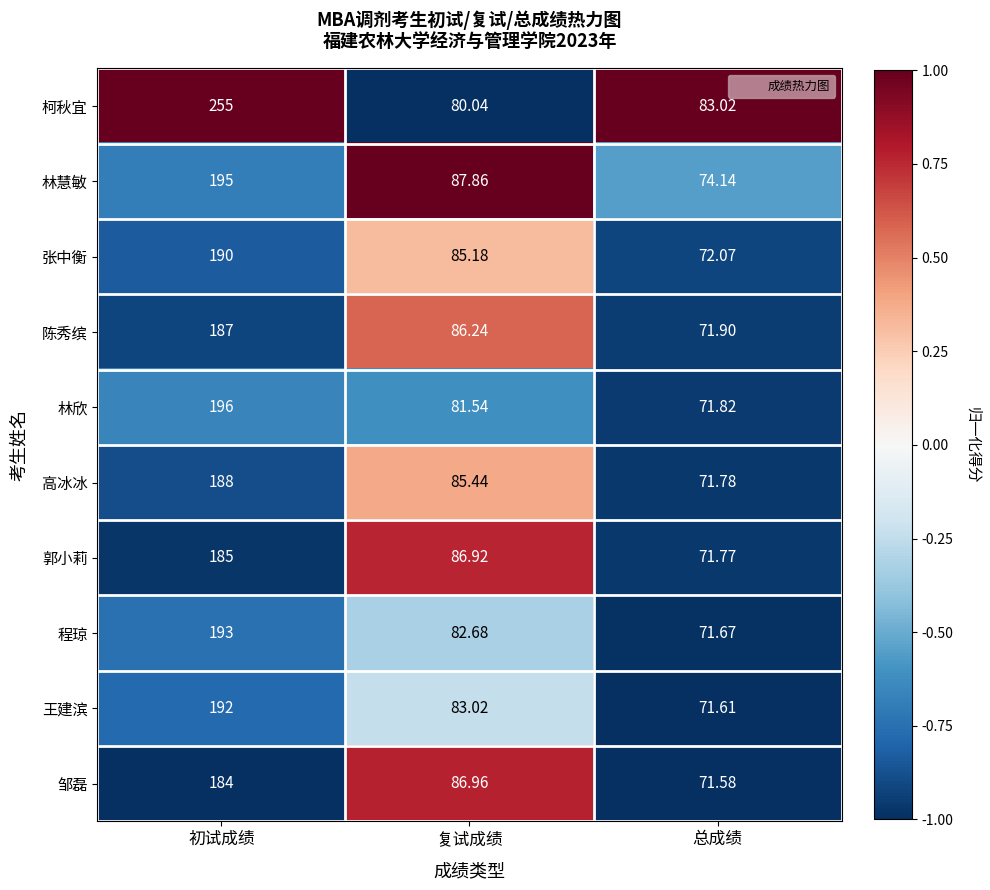

At which category is the sum across all series the highest?

初试成绩